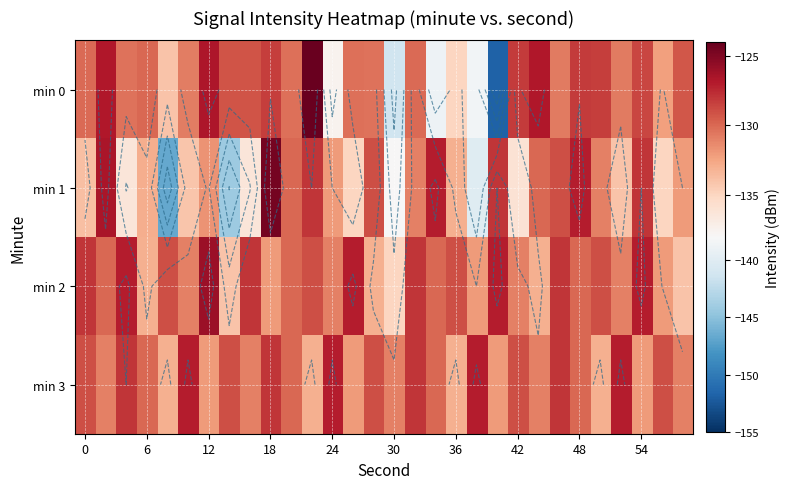

At which category is the sum across all series the highest?

18